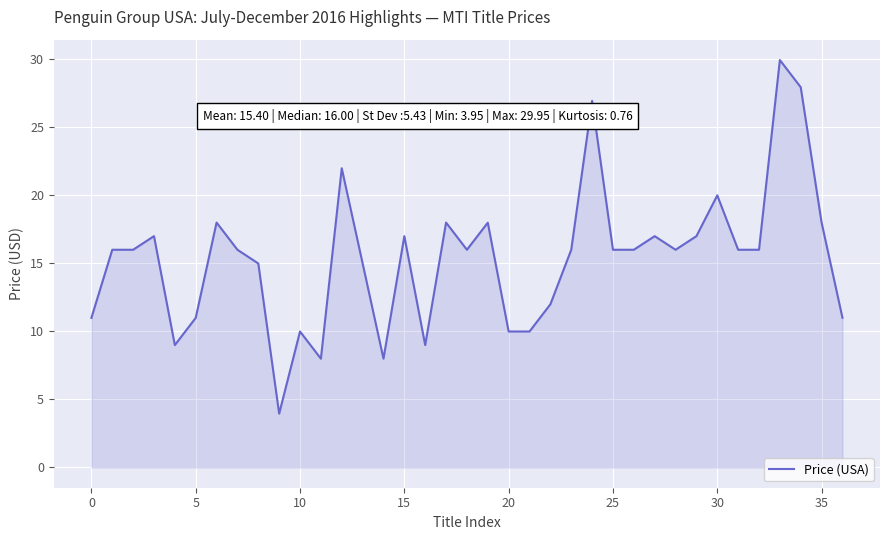

What is the difference between the maximum and minimum values?

26.0